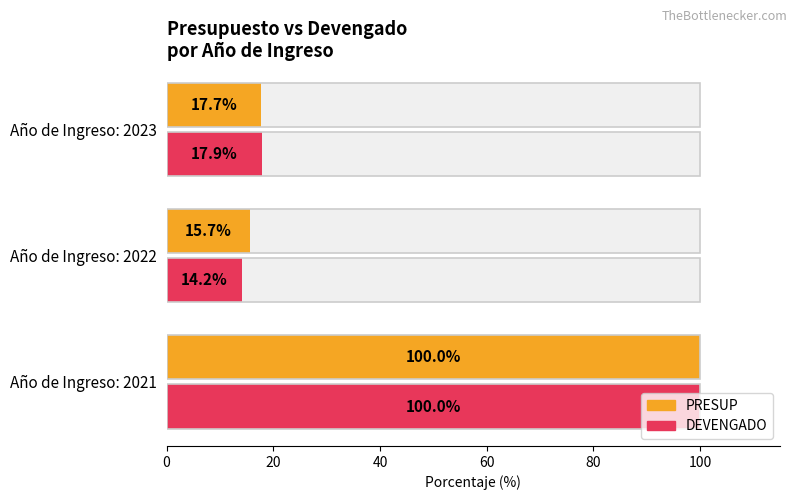

At how many categories does at least one series exceed 34?

1